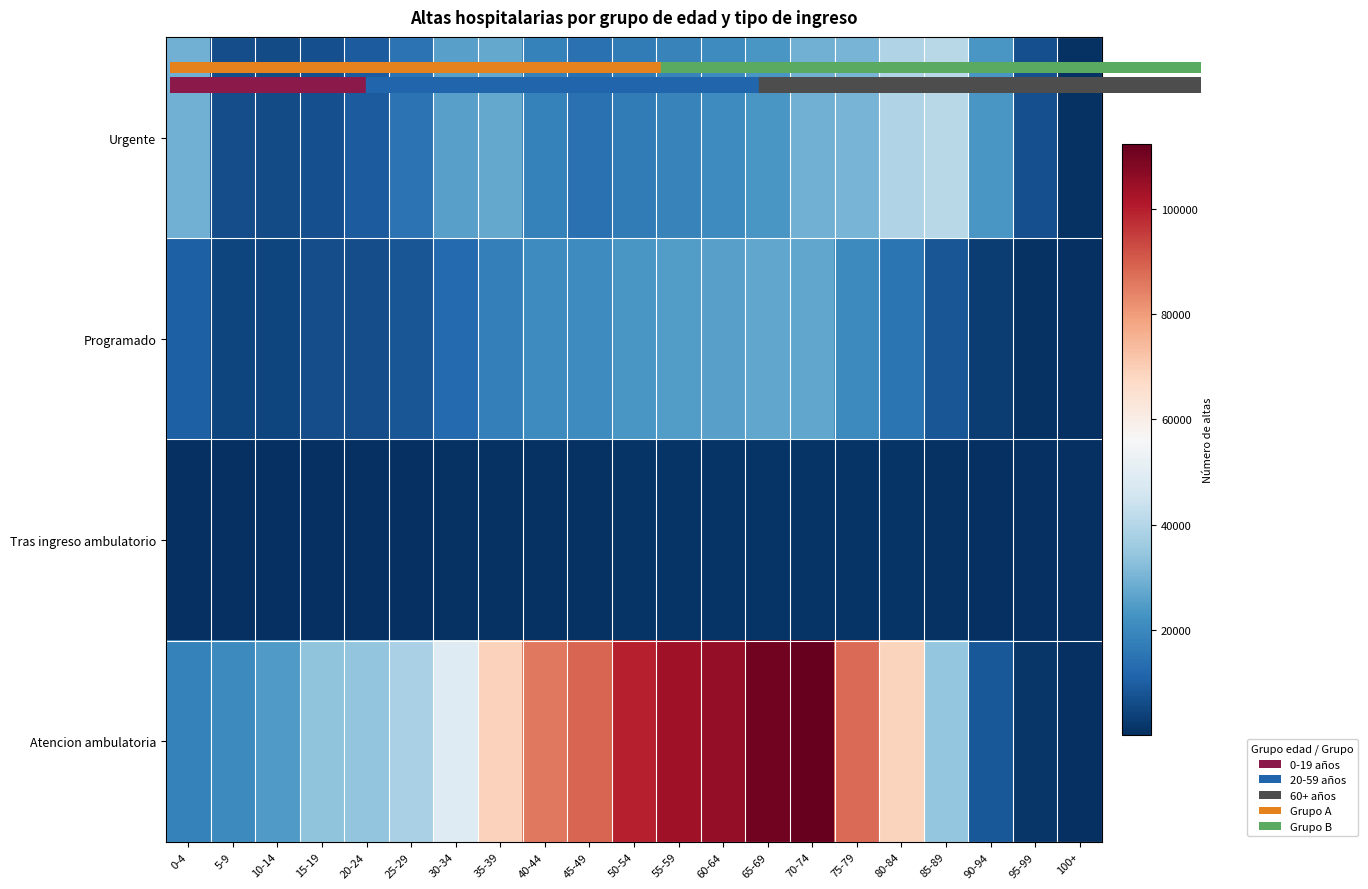

Rank the series at 85-89 from highest to lowest value.

Urgente, Atencion ambulatoria, Programado, Tras ingreso ambulatorio